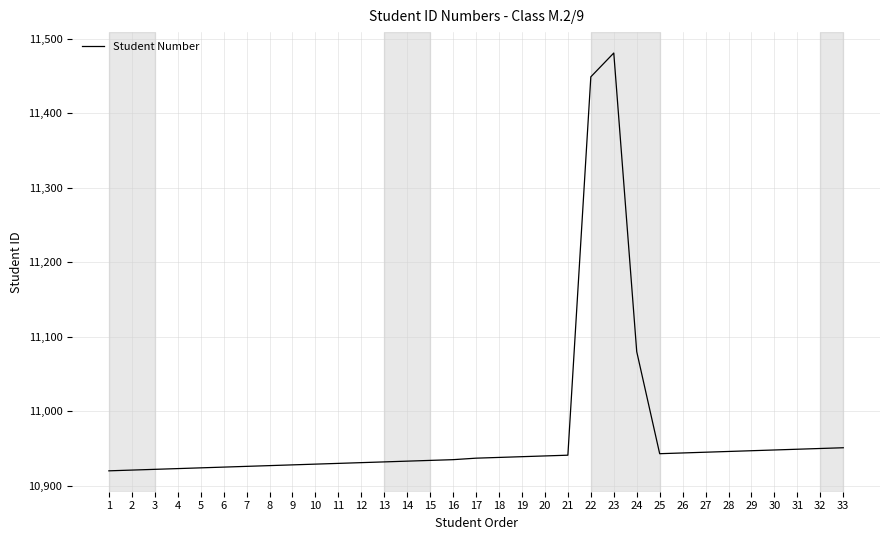

Approximately how many times larger is the value at 3 compared to 16?

1.0